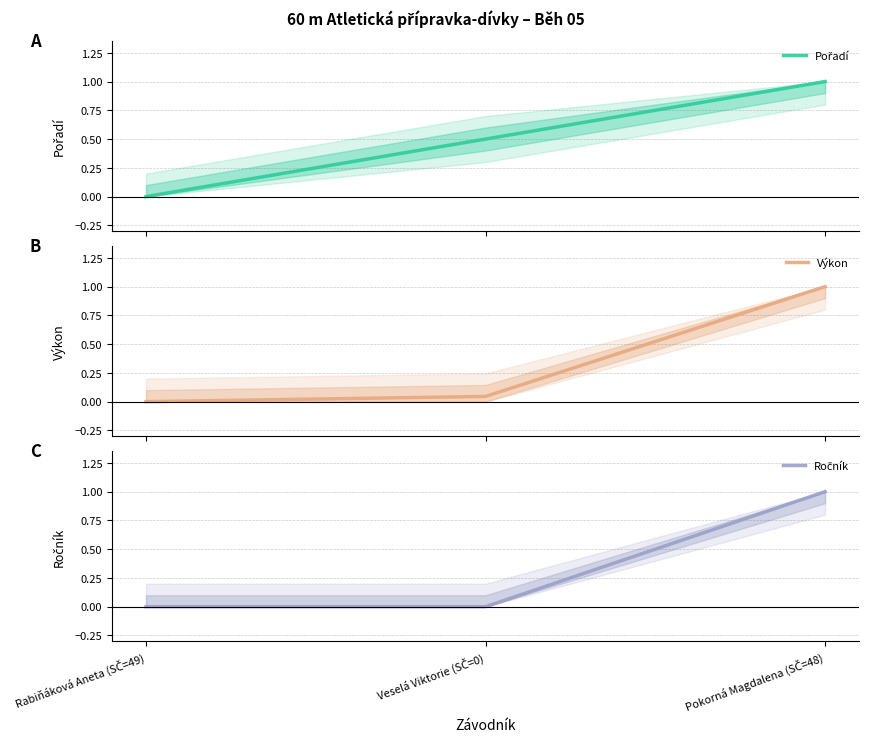

What are all the series names shown in the legend?

Pořadí, Výkon, Ročník